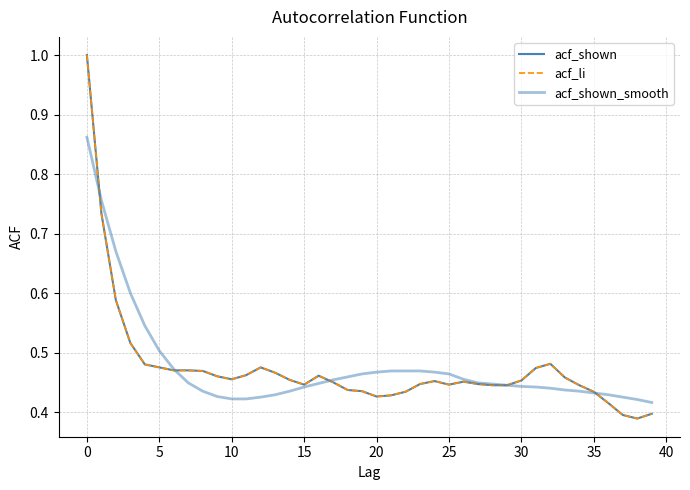

Which series has the largest total across all categories?

acf_shown_smooth